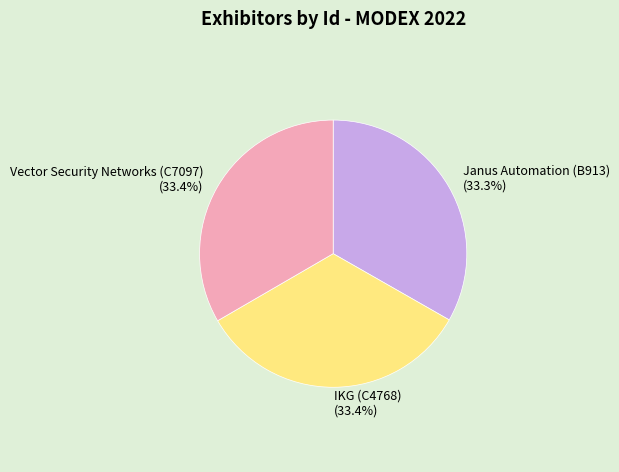

Do IKG (C4768) (33.4%) and Janus Automation (B913) (33.3%) together represent more than half of the pie?

Yes